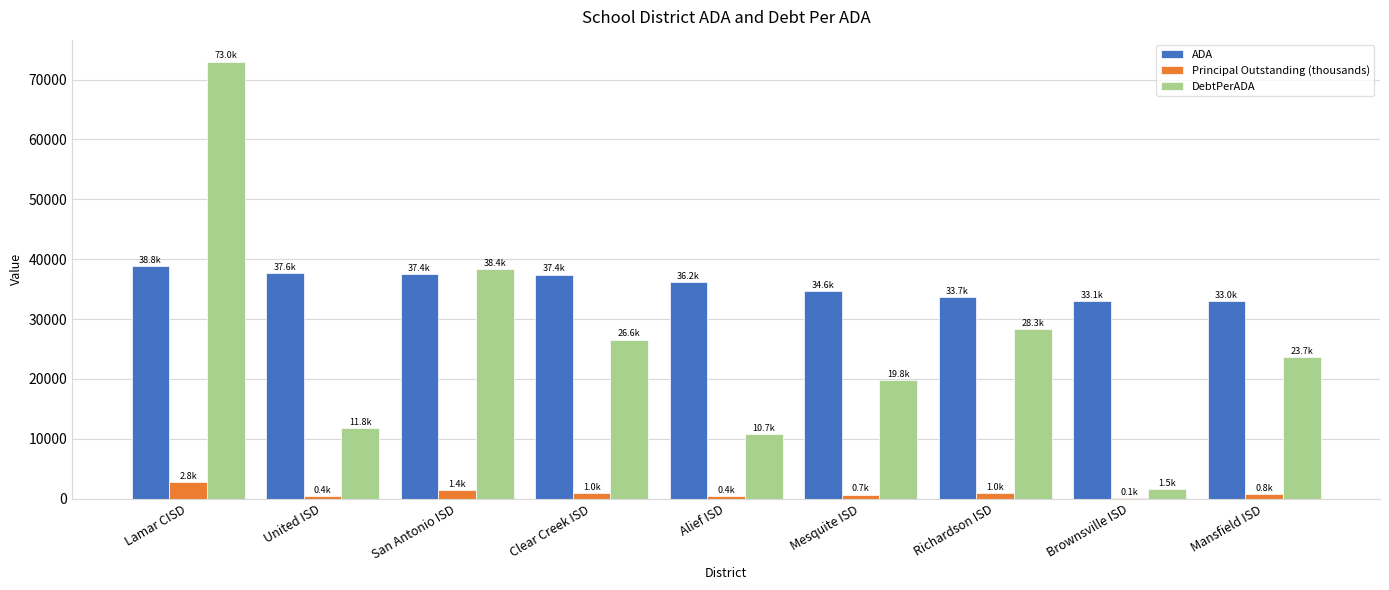

Is the value of DebtPerADA at Alief ISD greater than the value of Principal Outstanding (thousands) at Alief ISD?

Yes